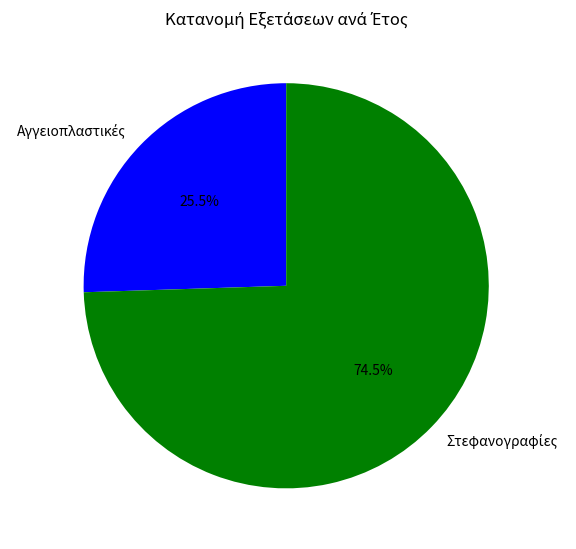

Does any single category account for the majority?

Yes